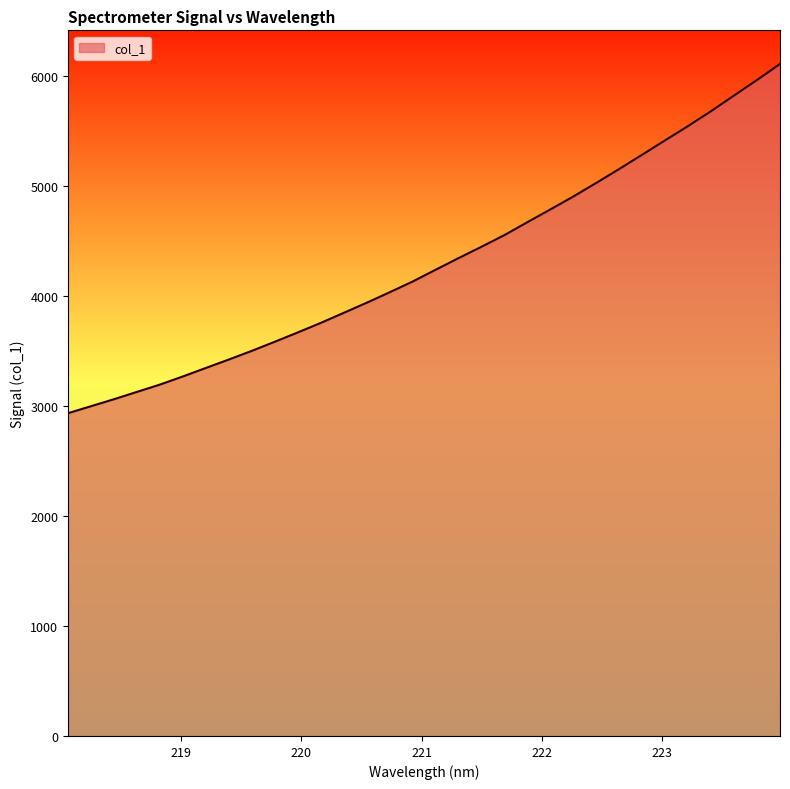

What is the minimum value shown in the chart?

2932.3